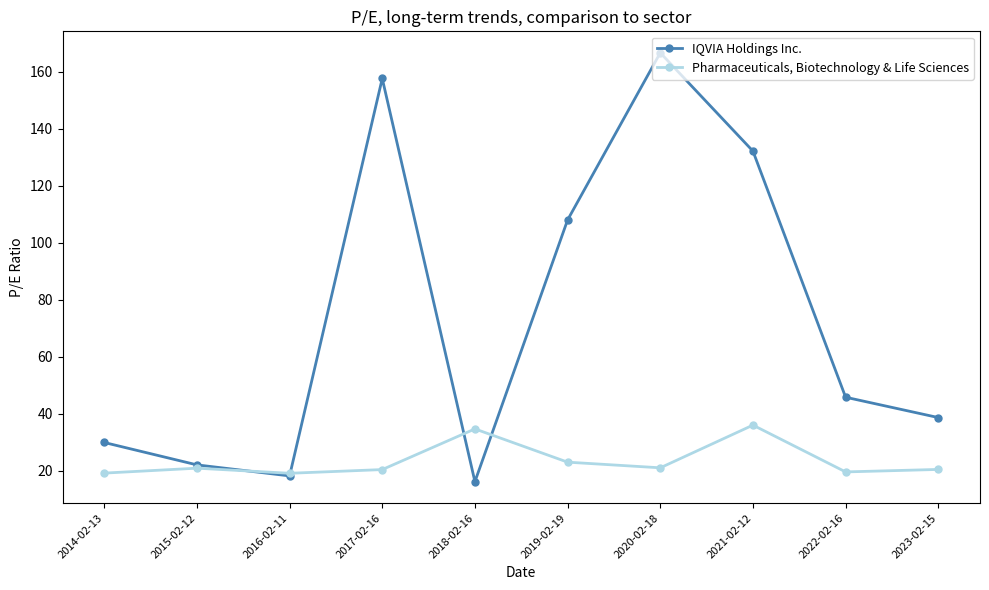

What are all the series names shown in the legend?

IQVIA Holdings Inc., Pharmaceuticals, Biotechnology & Life Sciences